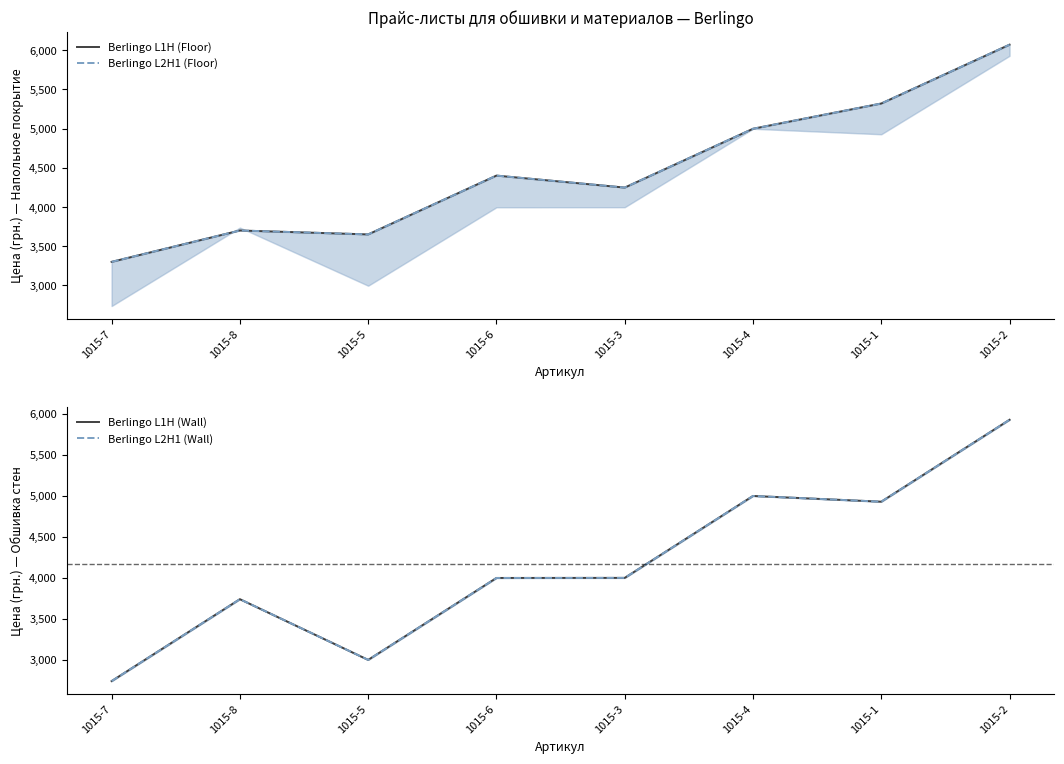

Is the value of Berlingo L2H1 (Floor) at 1015-1 greater than the value of Berlingo L2H1 (Wall) at 1015-2?

No